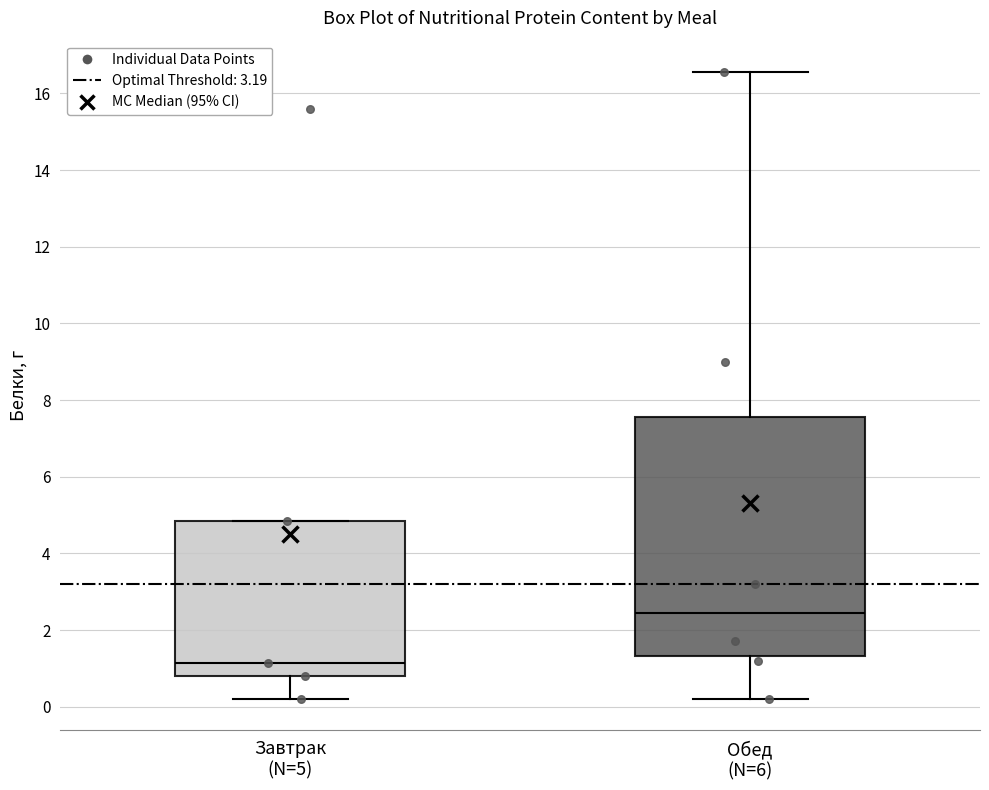

Which box is the tallest, from its lower edge to its upper edge?

Обед (N=6)